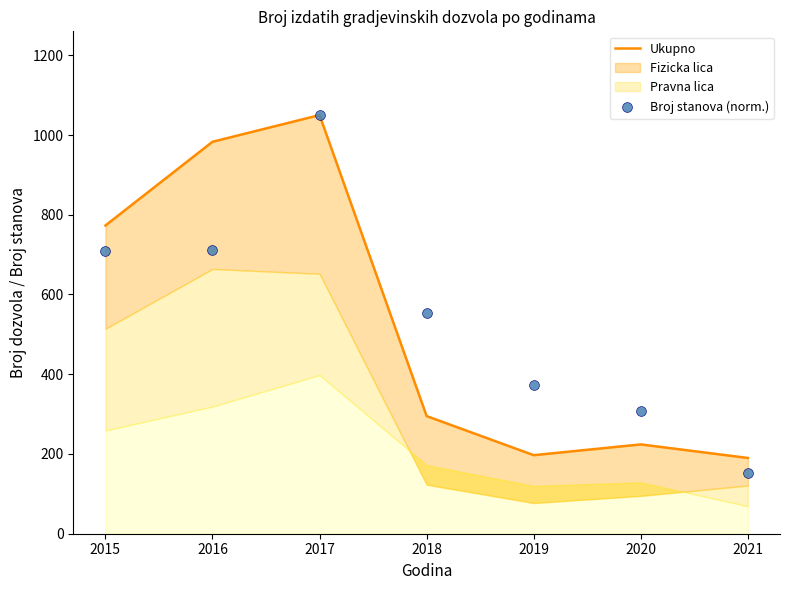

Which series contains the highest Y value?

Ukupno